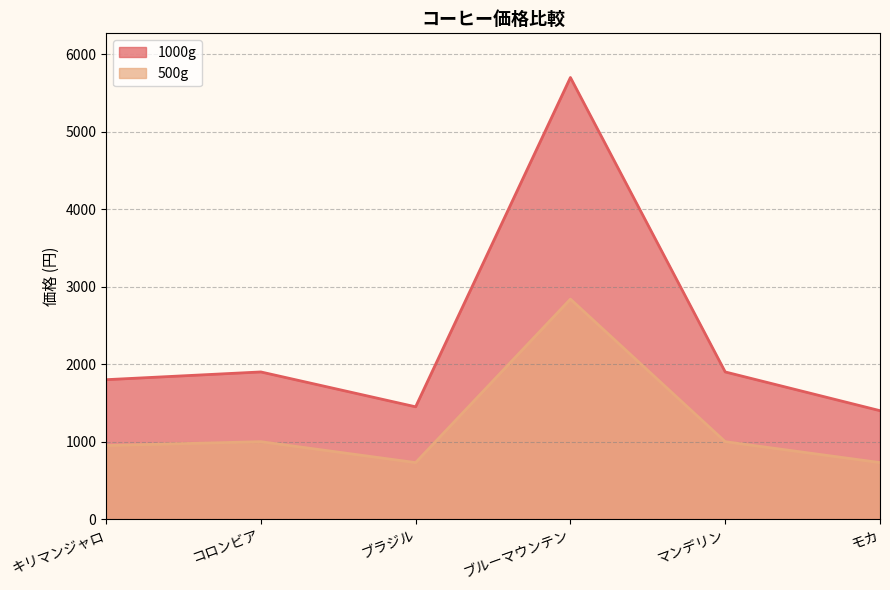

What is the difference between the maximum and second lowest values in the 1000g series?

4250